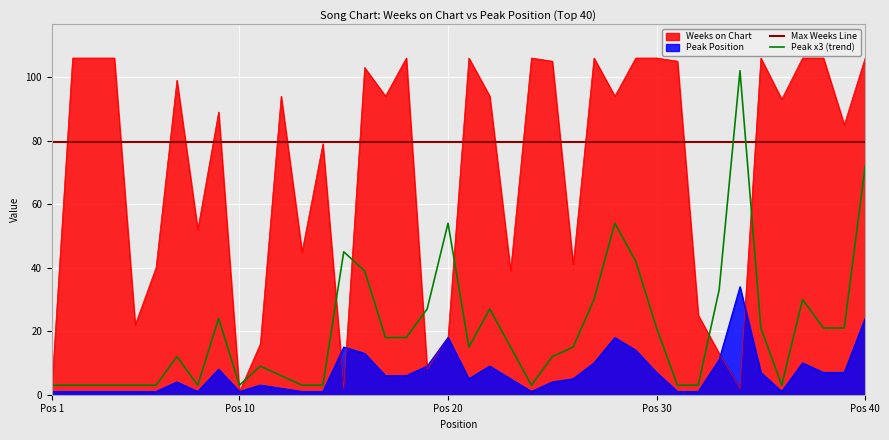

At which label does Peak Position reach its minimum?

Pos 1